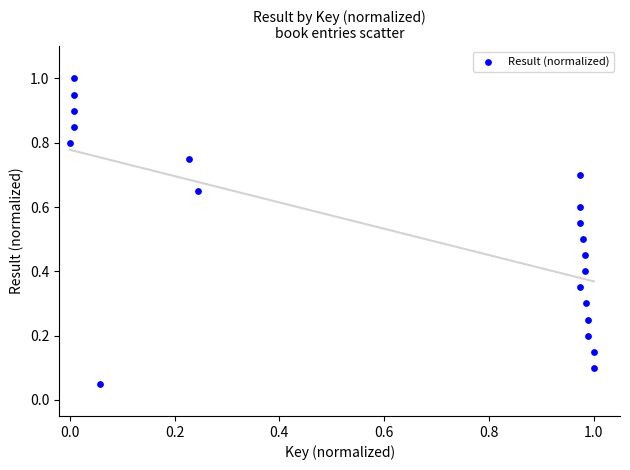

What is the range of X values (max minus min)?

1.0